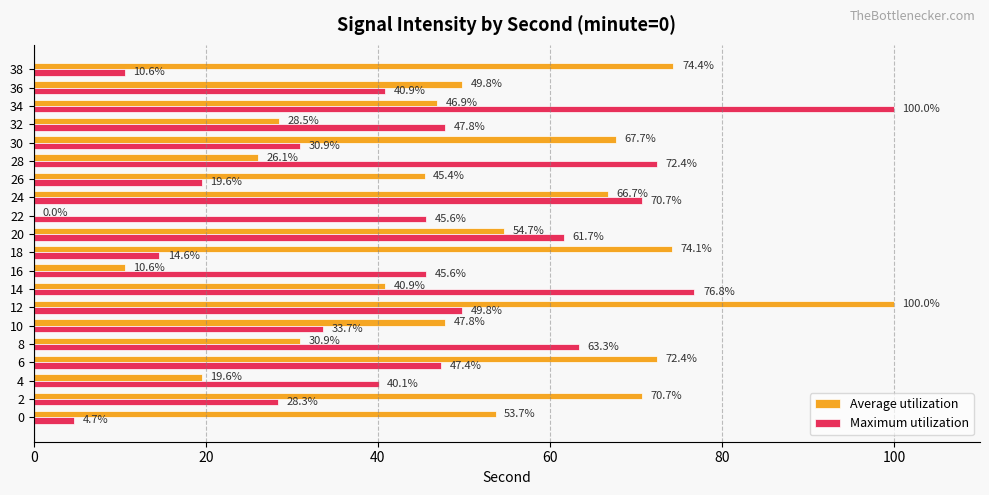

Which series changed the most between 14 and 36?

Maximum utilization